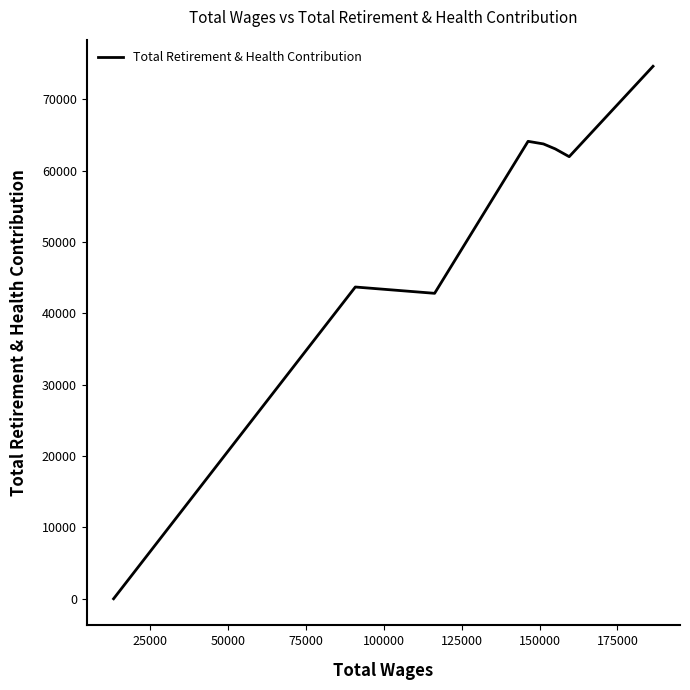

What is the maximum value shown in the chart?

74655